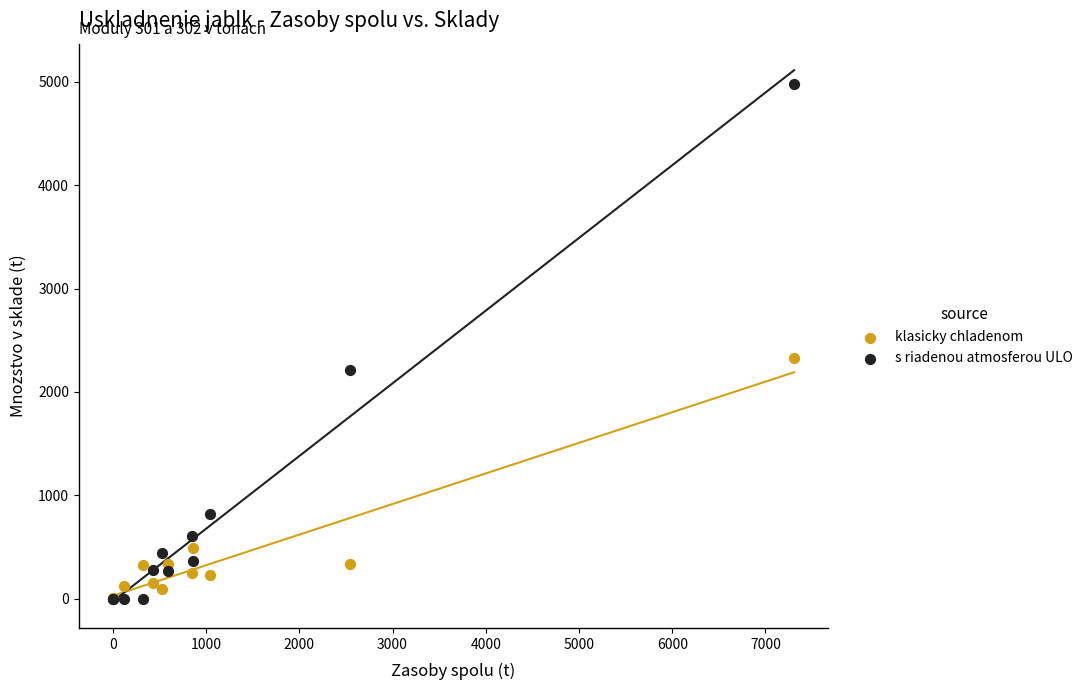

Across all series, what Y value is closest to 2488?

2325.9